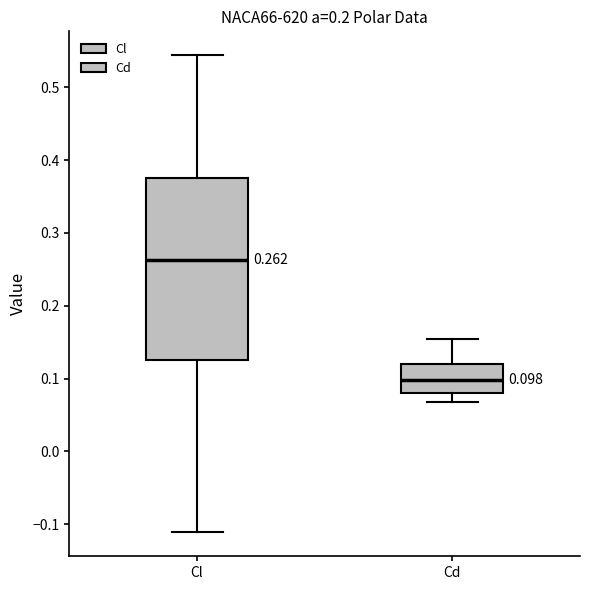

Which box has the highest median line?

Cl